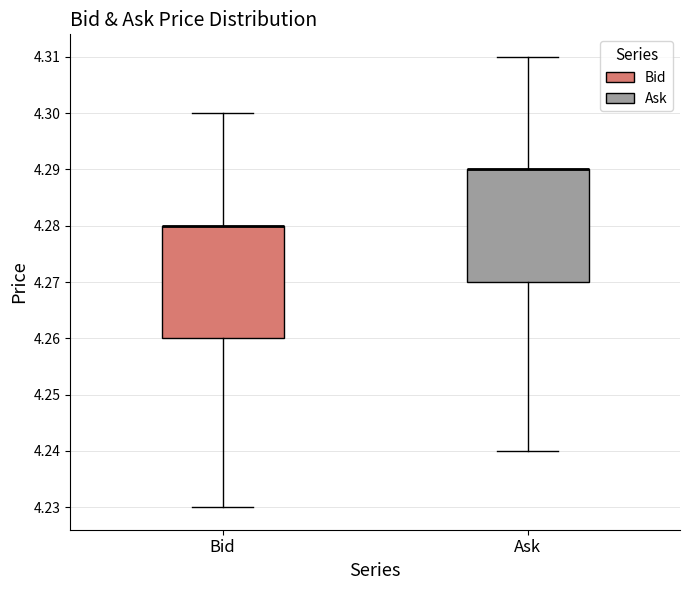

Where does the upper whisker of the box for Bid end on the y-axis? The values are not printed on the chart, so give them approximately, as read against the axis.

4.30